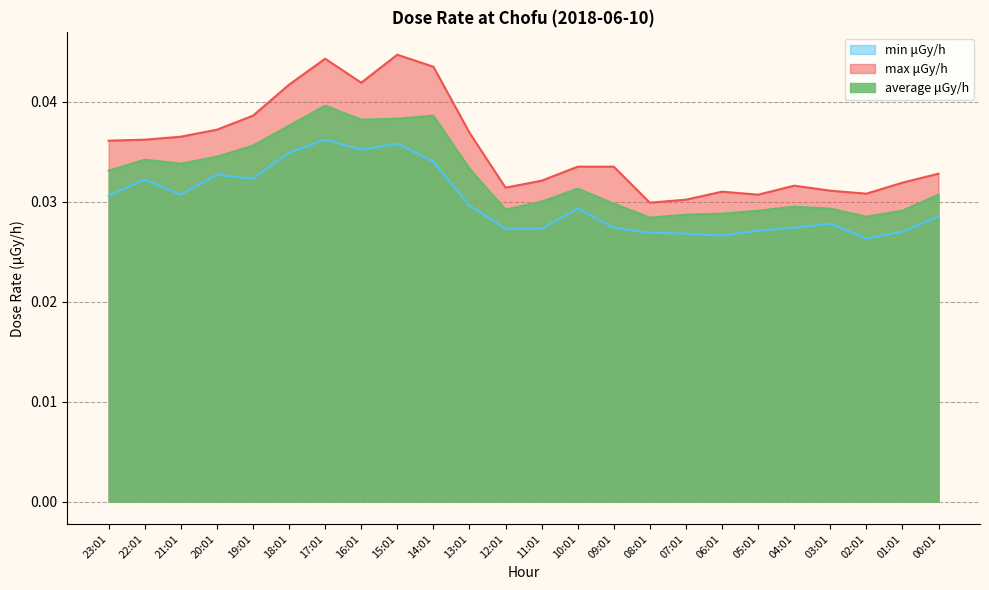

What are all the series names shown in the legend?

min μGy/h, max μGy/h, average μGy/h